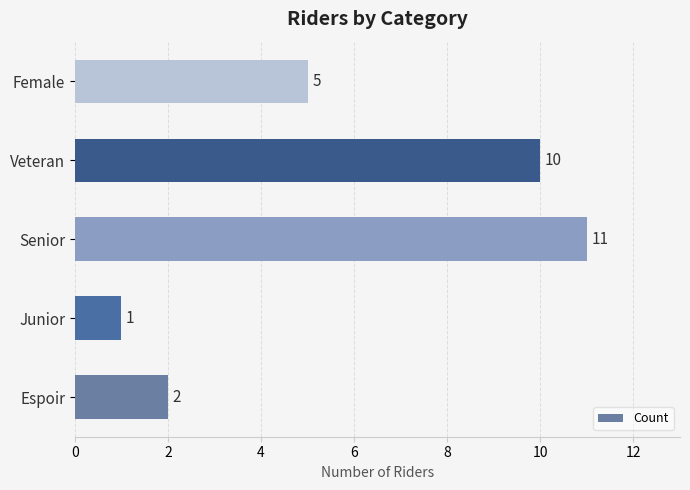

List the labels in order of value, largest first.

Senior, Veteran, Female, Espoir, Junior